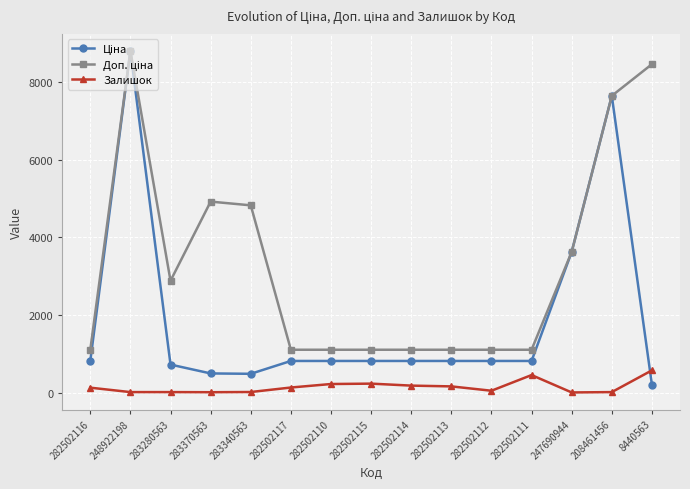

At which category is the sum across all series the highest?

248922198